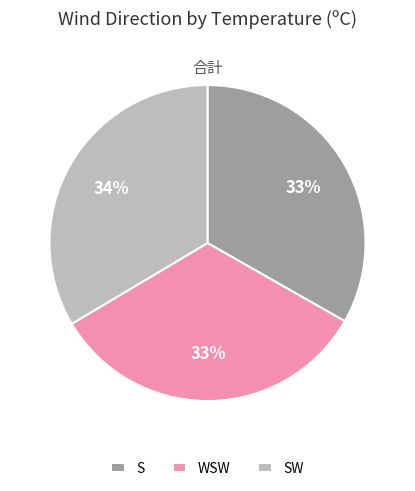

What is the ratio of the value at S to the value at WSW?

1.0